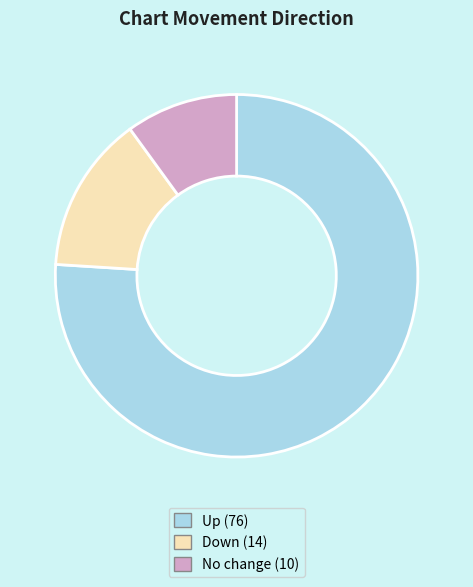

What is the smallest slice in the pie chart?

No change (10)